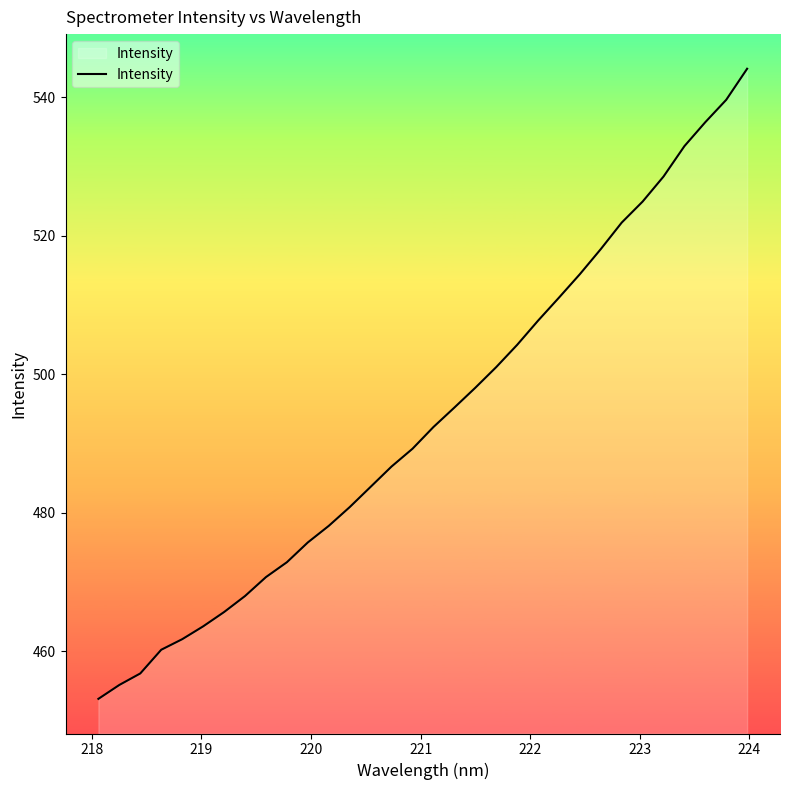

Reading left to right, extract all data points from this chart.

453.2	455.2	456.8	460.2	461.8	463.6	465.7	468.0	470.7	472.9	475.7	478.1	480.8	483.8	486.7	489.3	492.4	495.2	498.1	501.0	504.2	507.7	511.1	514.4	518.1	521.9	524.9	528.5	532.9	536.4	539.6	544.1